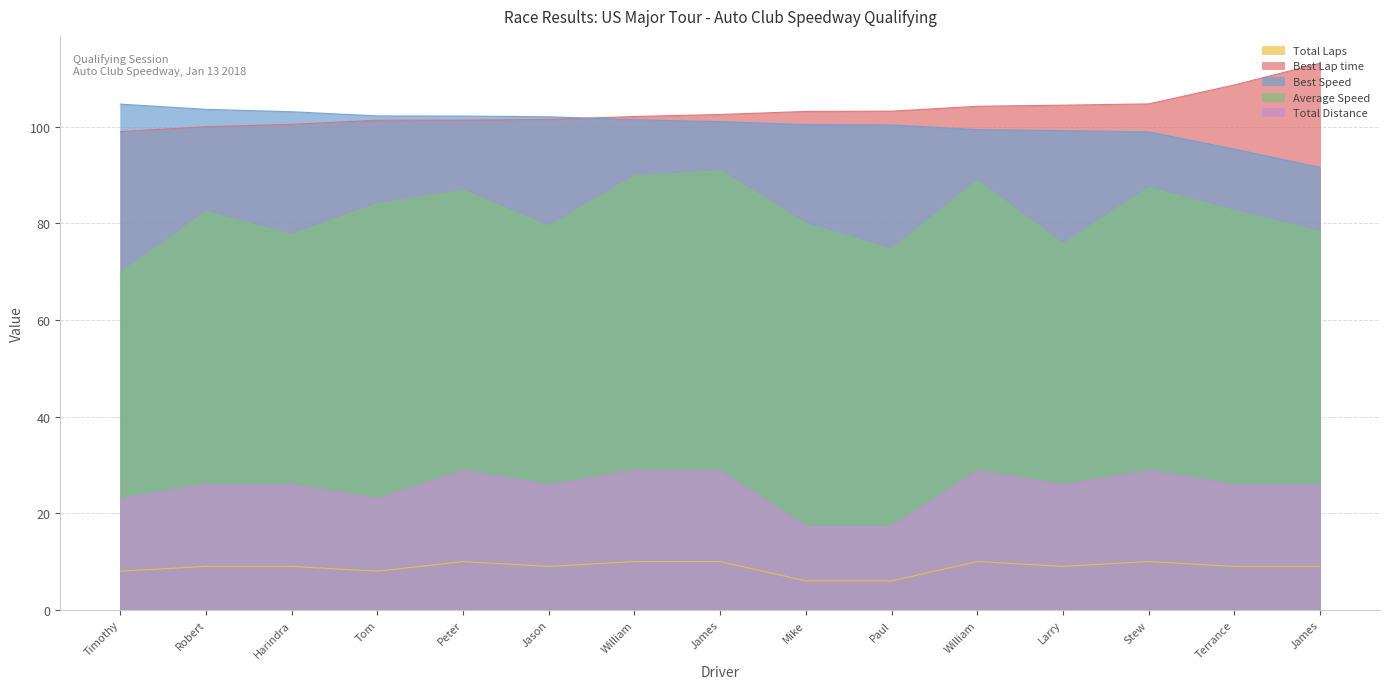

At how many categories does at least one series exceed 18?

15